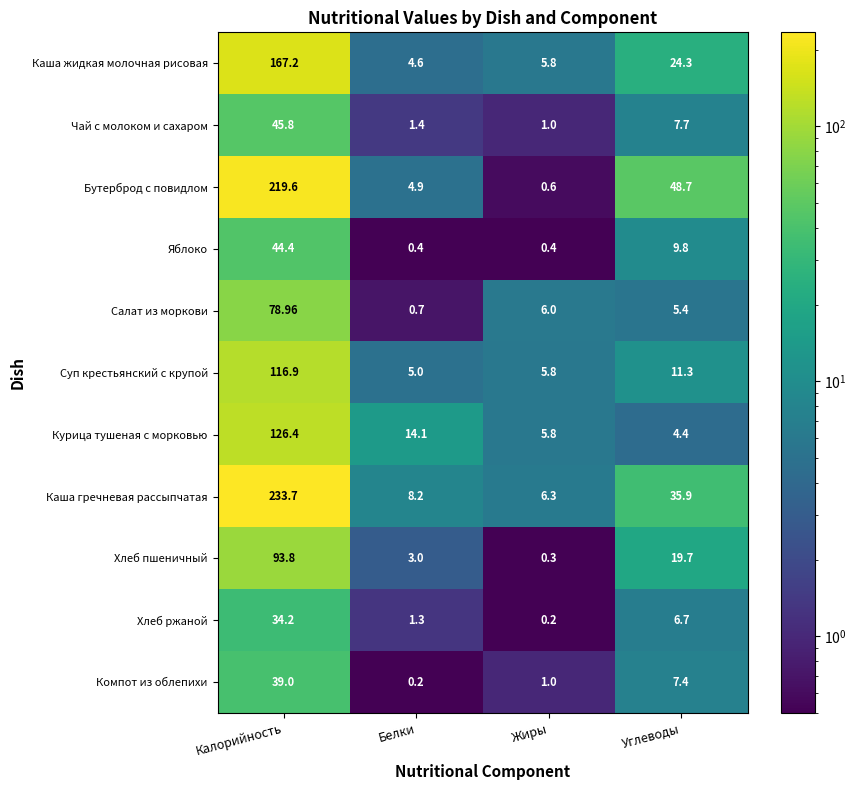

Is the value of Яблоко at Калорийность greater than the value of Салат из моркови at Белки?

Yes